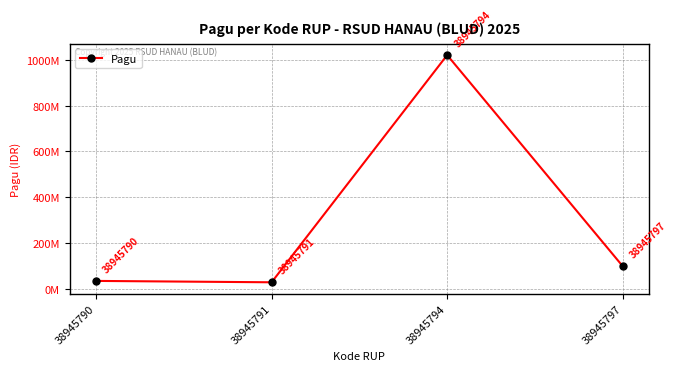

What is the value of the 4th point from the left?

100000000